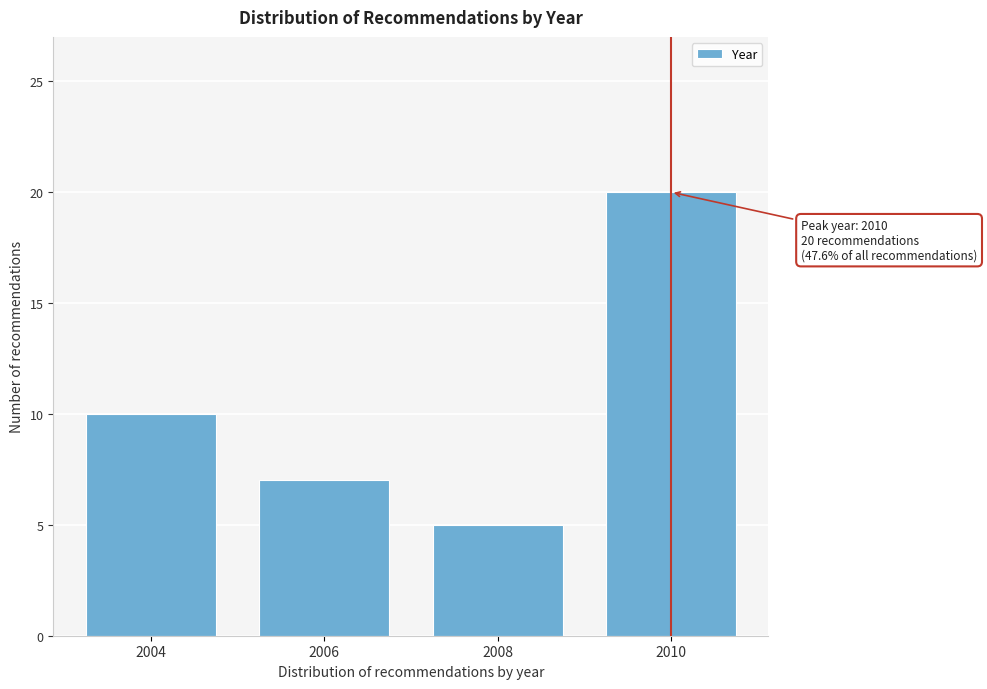

Reading left to right, what are all the values shown in this chart?

10	7	5	20